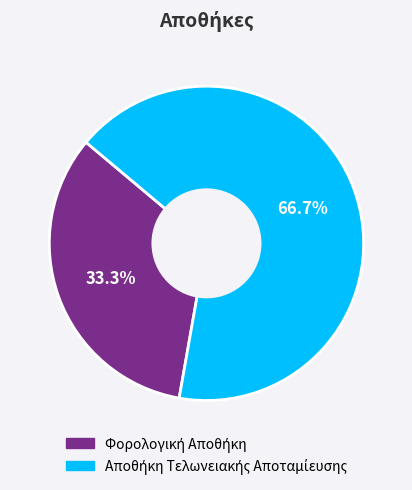

Is there any slice that represents more than half of the pie?

Yes